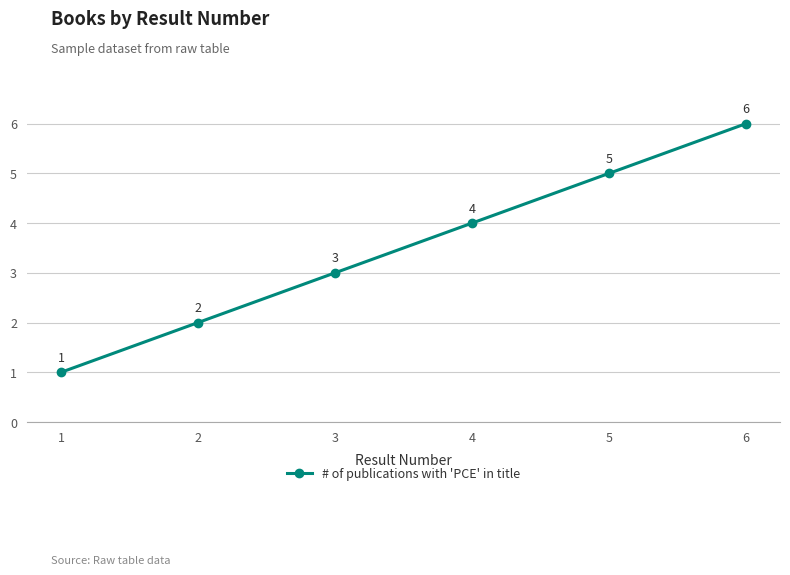

True or false: the data shows 1 at 2.

False